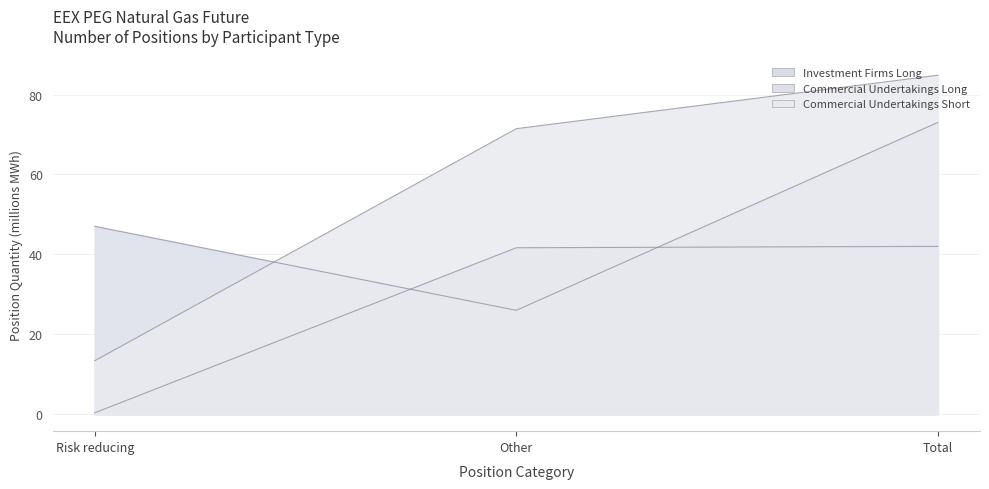

What is the label of the 2nd point from the right?

Other